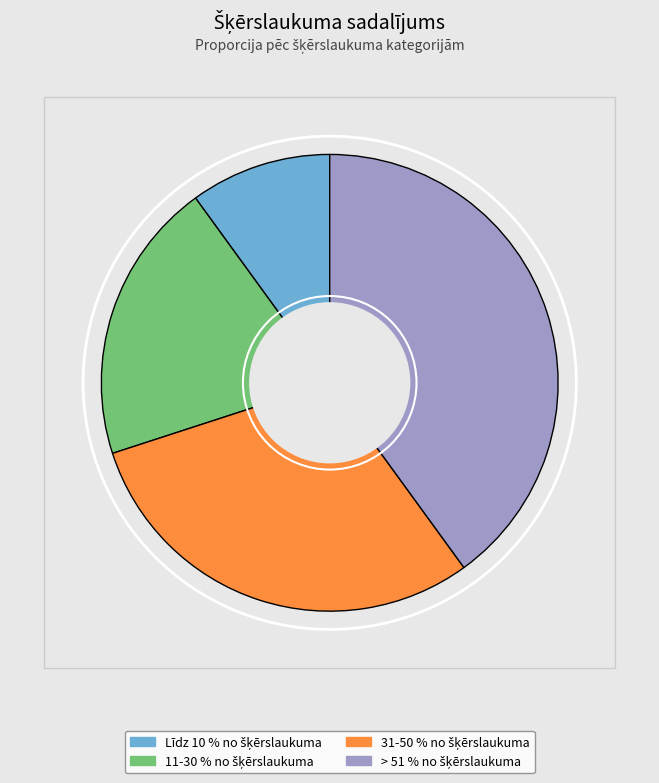

Combined, do 11-30 % no šķērslaukuma and > 51 % no šķērslaukuma account for over 50%?

Yes